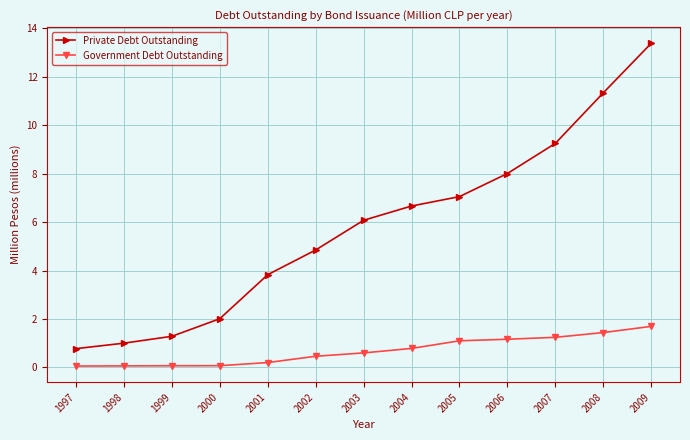

Is the value of Private Debt Outstanding at 2008 greater than the value of Government Debt Outstanding at 2001?

Yes